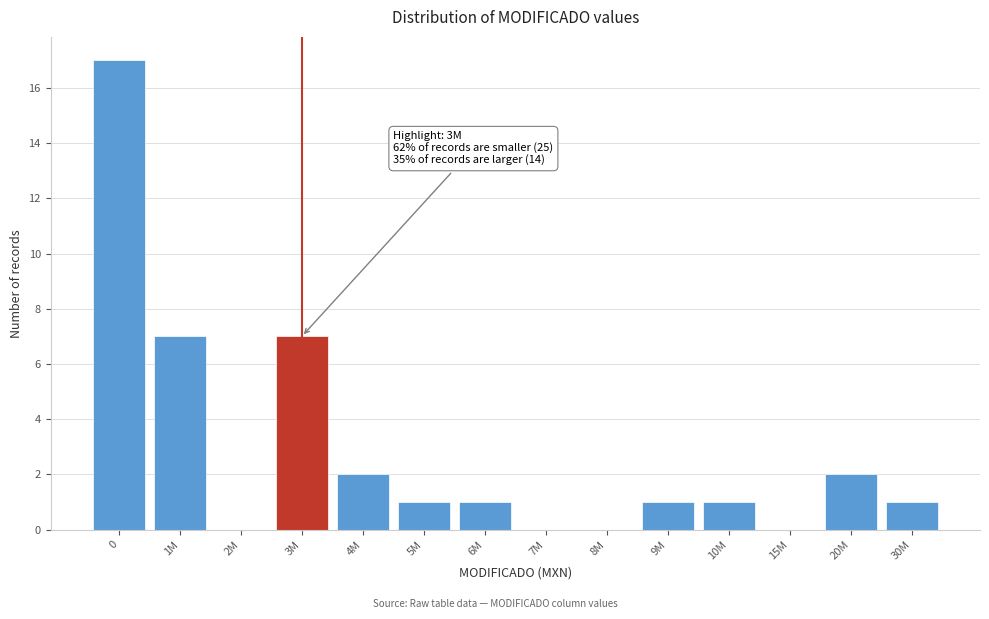

Reading right to left, transcribe all the data shown in this chart.

30M=1	20M=2	15M=0	10M=1	9M=1	8M=0	7M=0	6M=1	5M=1	4M=2	3M=7	2M=0	1M=7	0=17